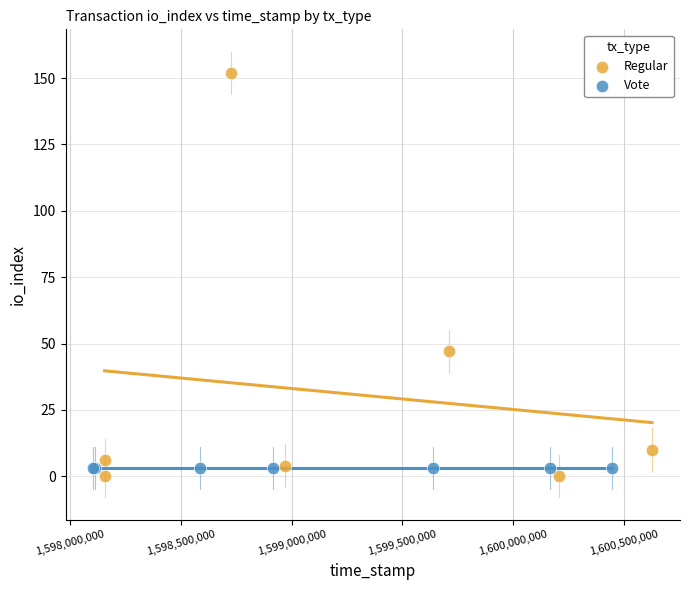

Which series contains the highest Y value?

Regular